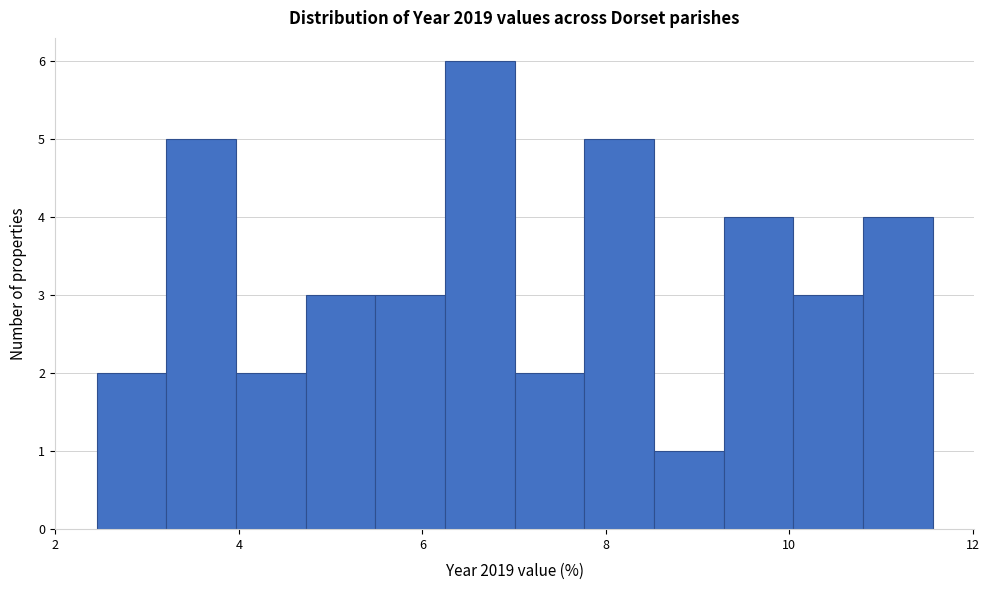

Around what value on the x-axis is the tallest bar? Give the approximate position of its centre, as read against the axis.

6.6